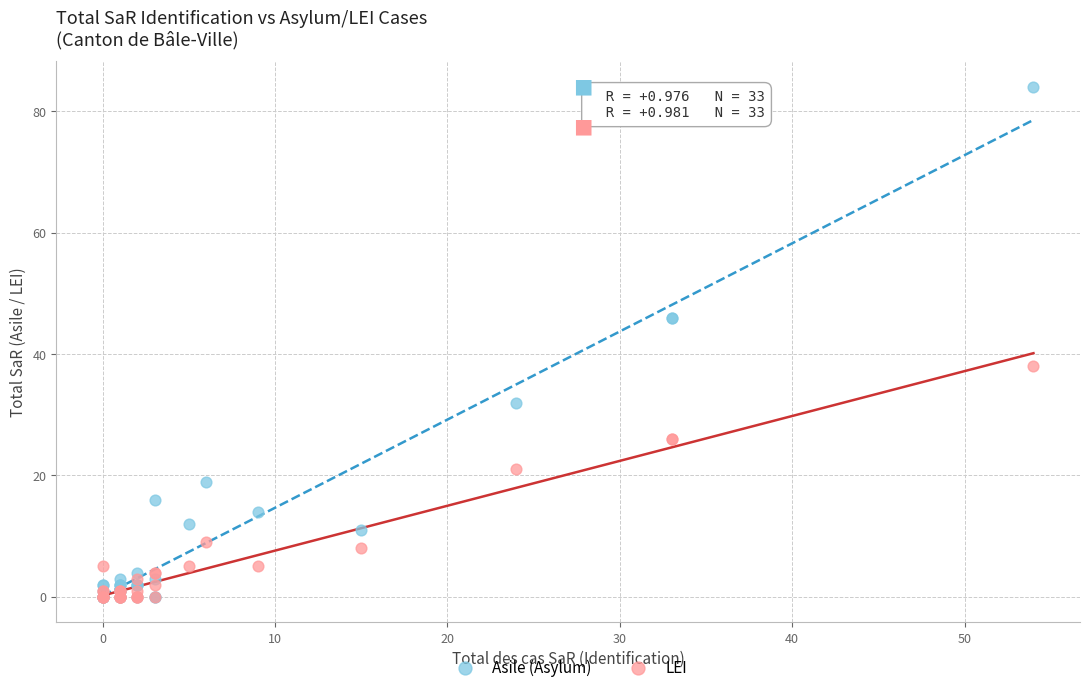

What are all the series names shown in the legend?

Asile (Asylum), LEI